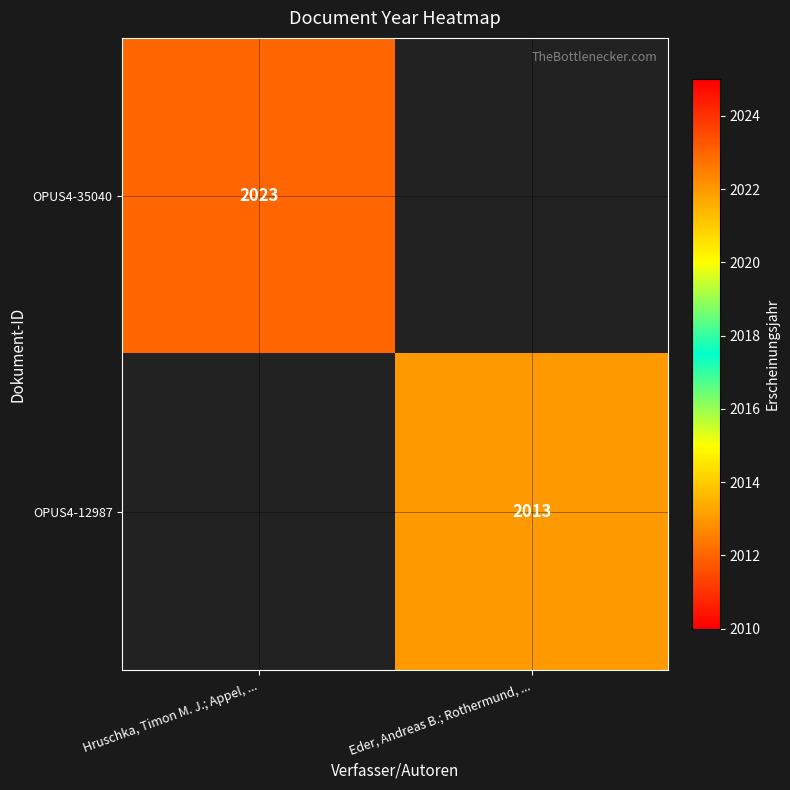

Is it true that OPUS4-35040 equals 2806 at Hruschka, Timon M. J.; Appel, ...?

False